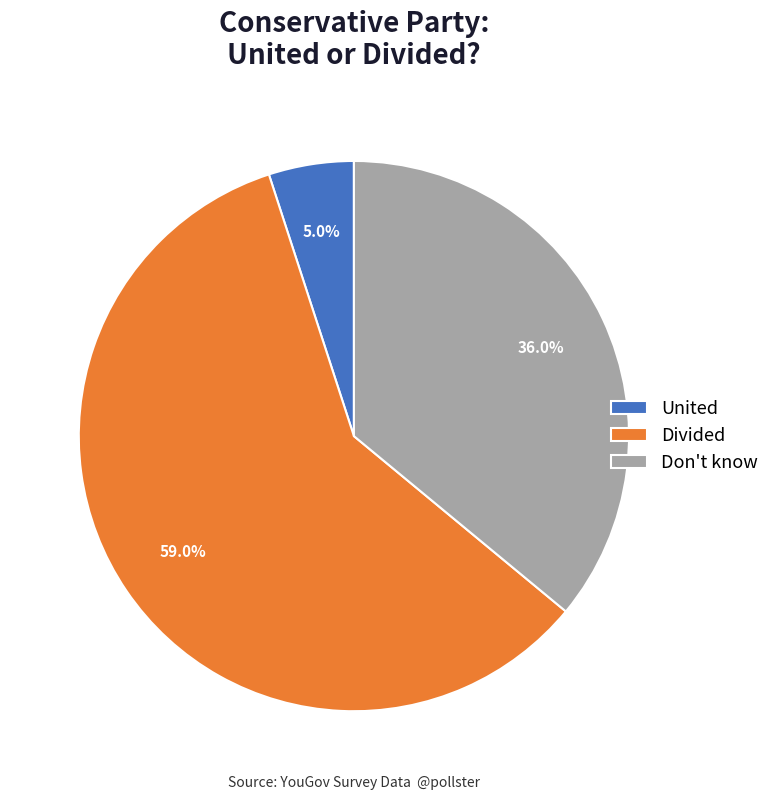

Is it true that Divided is 59% of the pie?

True